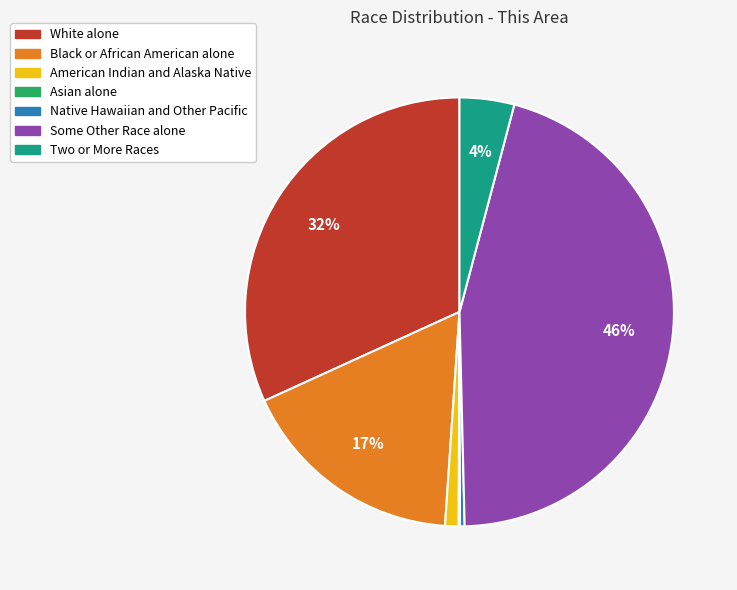

Is there a majority slice in this chart?

No